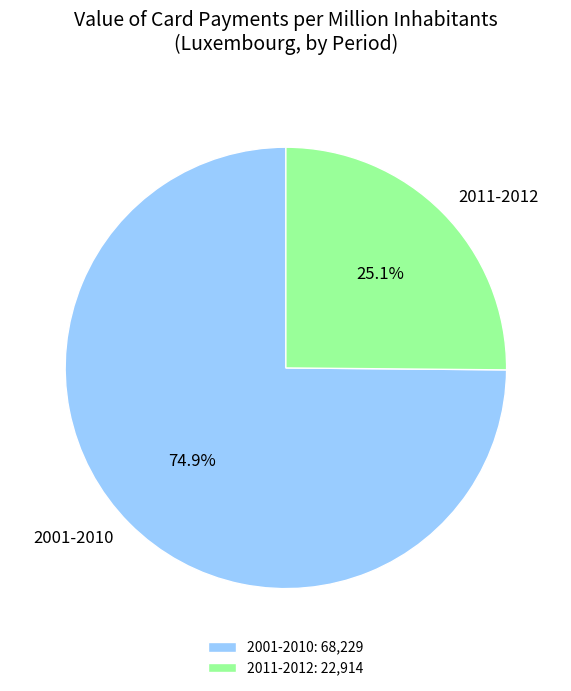

What is the ratio of the value at 2011-2012 to the value at 2001-2010?

0.3